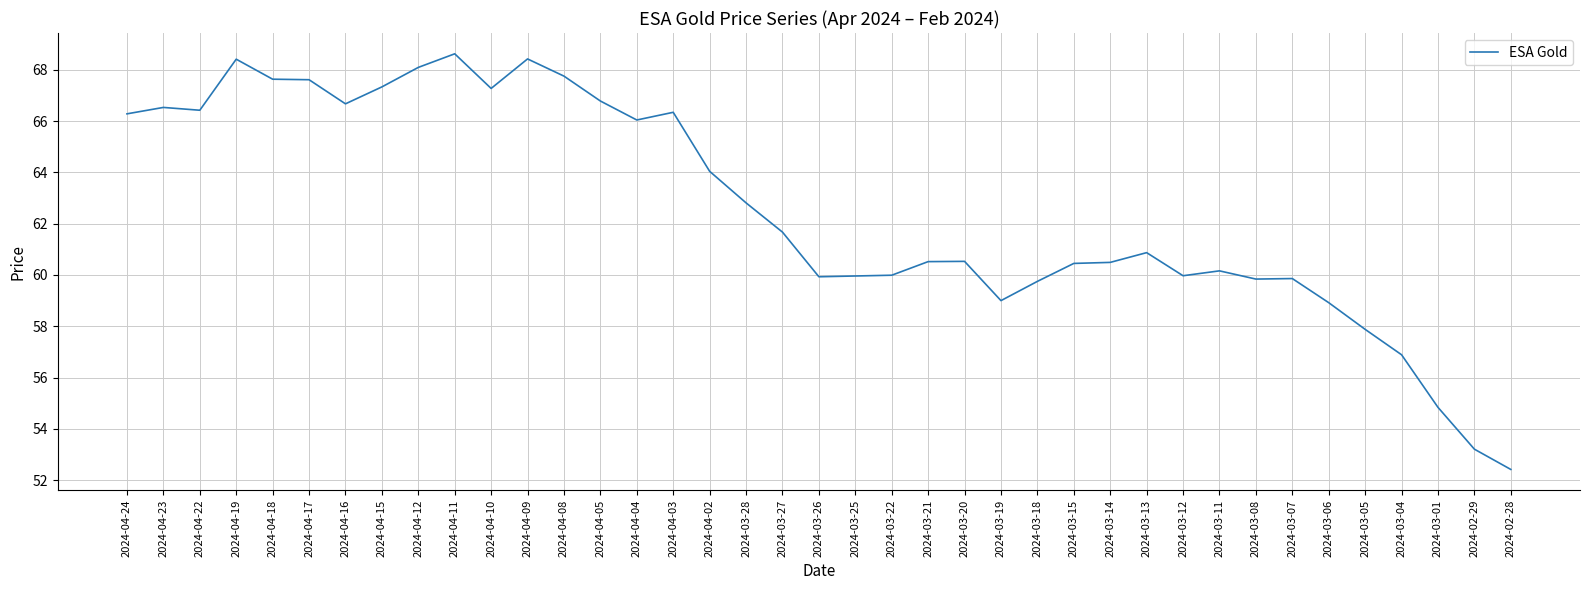

Between 2024-03-15 and 2024-04-24, which is larger?

2024-04-24